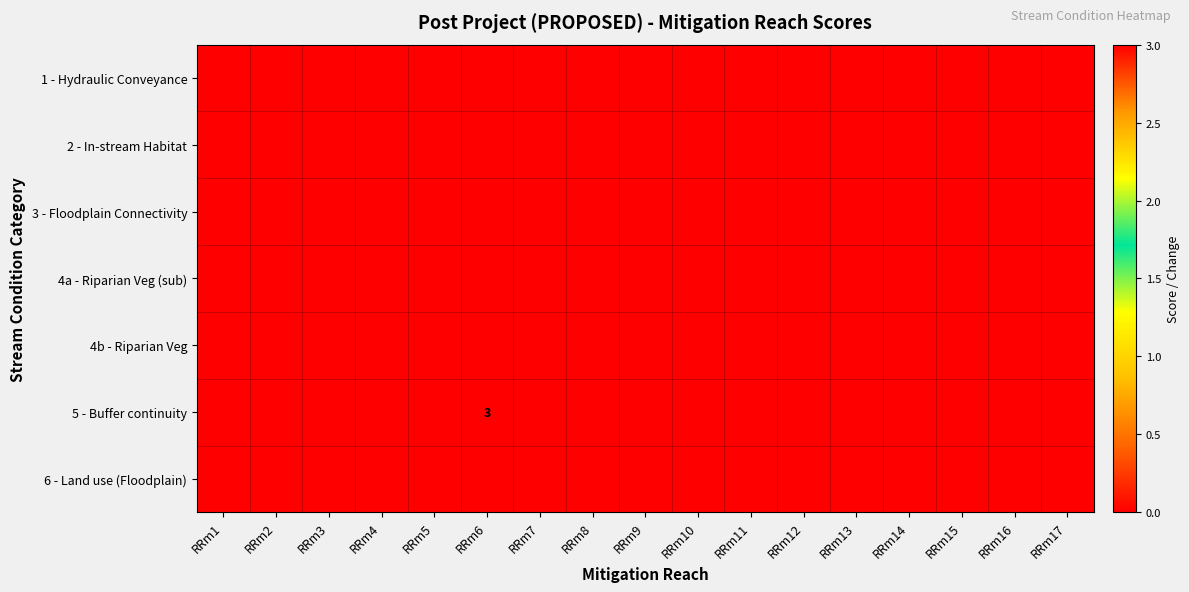

Is it true that 5 - Buffer continuity equals 3 at RRm6?

True